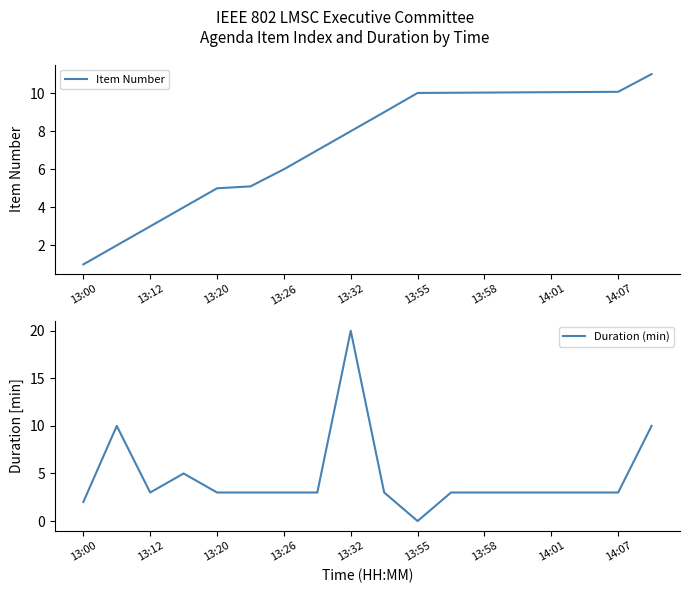

What is the sum of the Item Number values at 14:07 and 13:26?

16.1